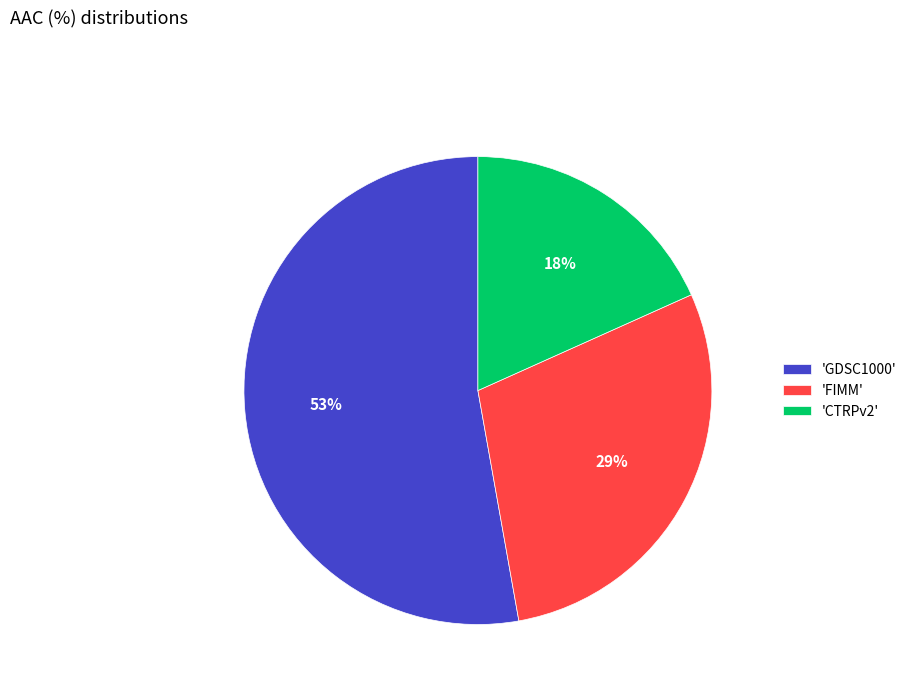

To the nearest percent, what portion does 'GDSC1000' represent?

53%